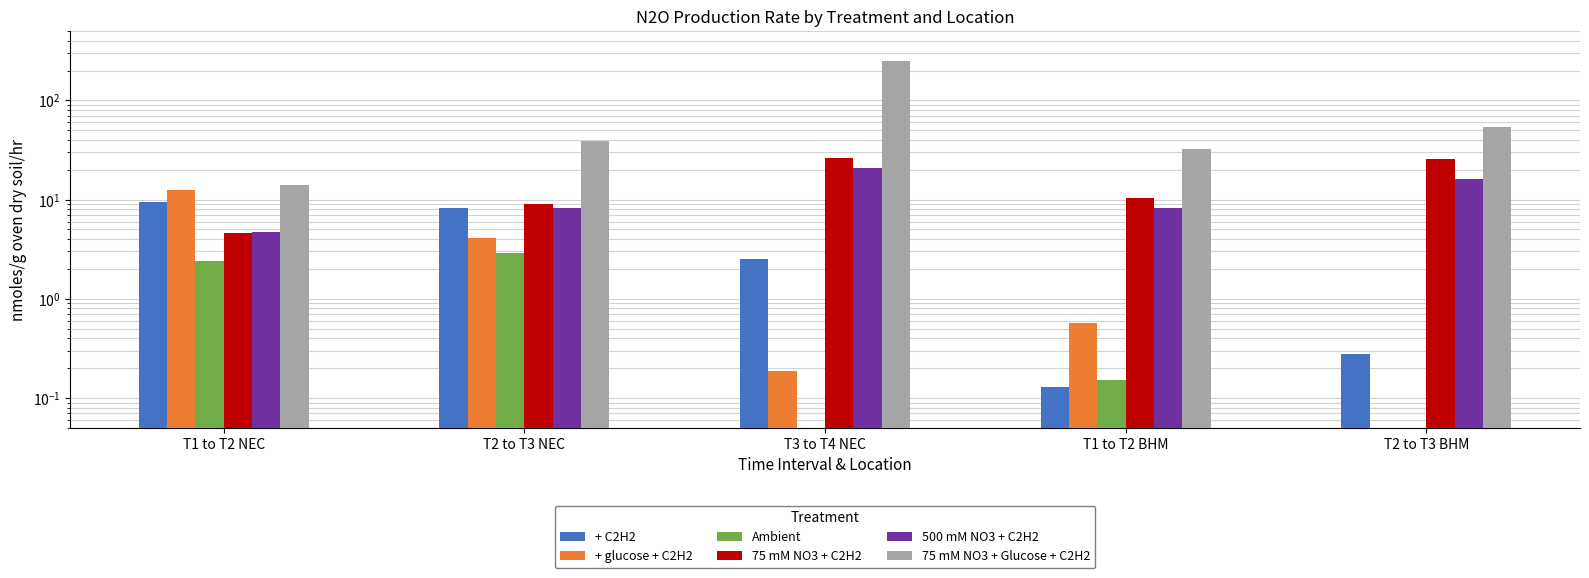

What is the minimum value shown in the chart?

0.1